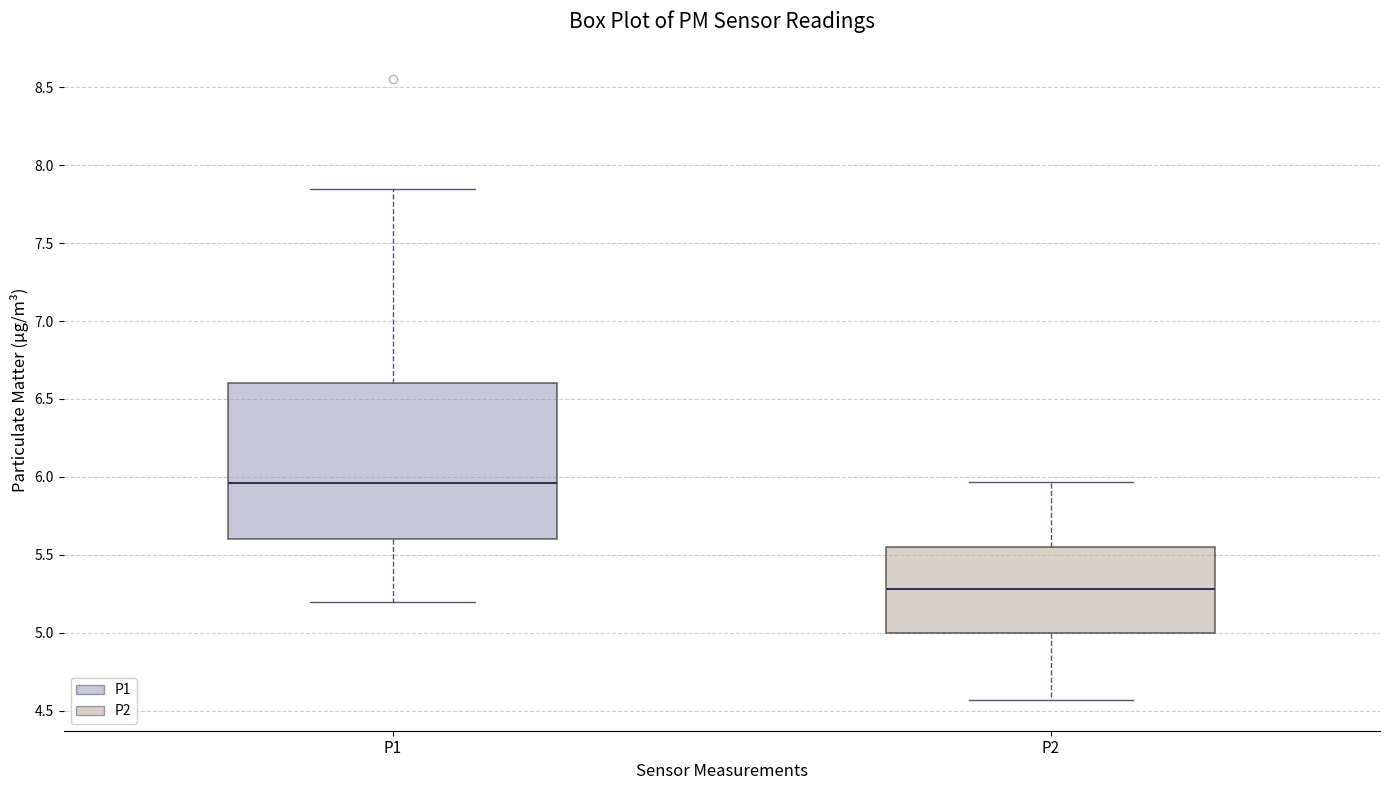

Which box is the tallest, from its lower edge to its upper edge?

P1